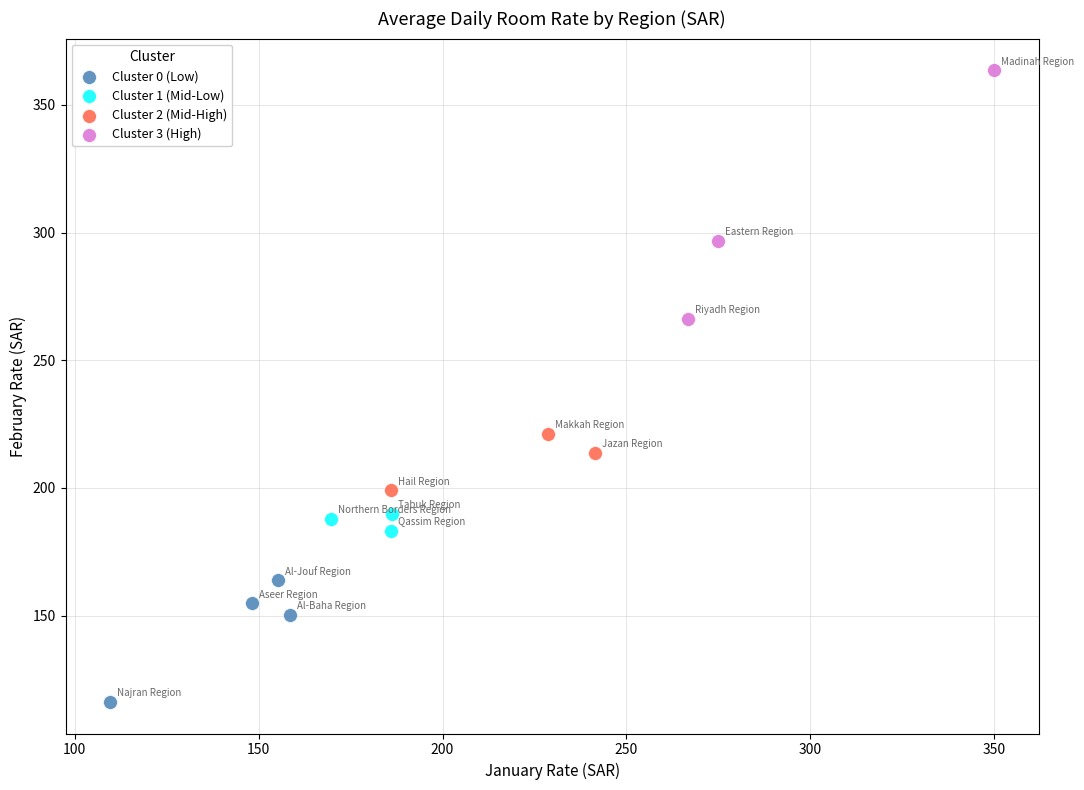

Which series has the largest Y range (max minus min)?

Cluster 3 (High)